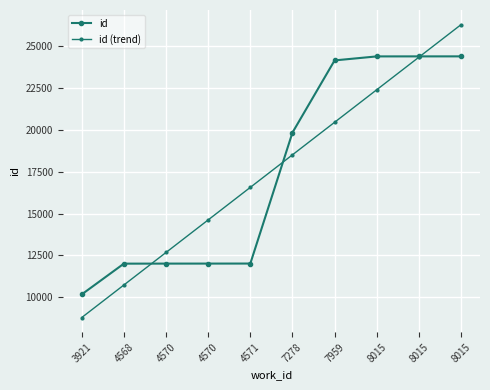

The id (trend) series shows 26273.0 at 8015. True or false?

True